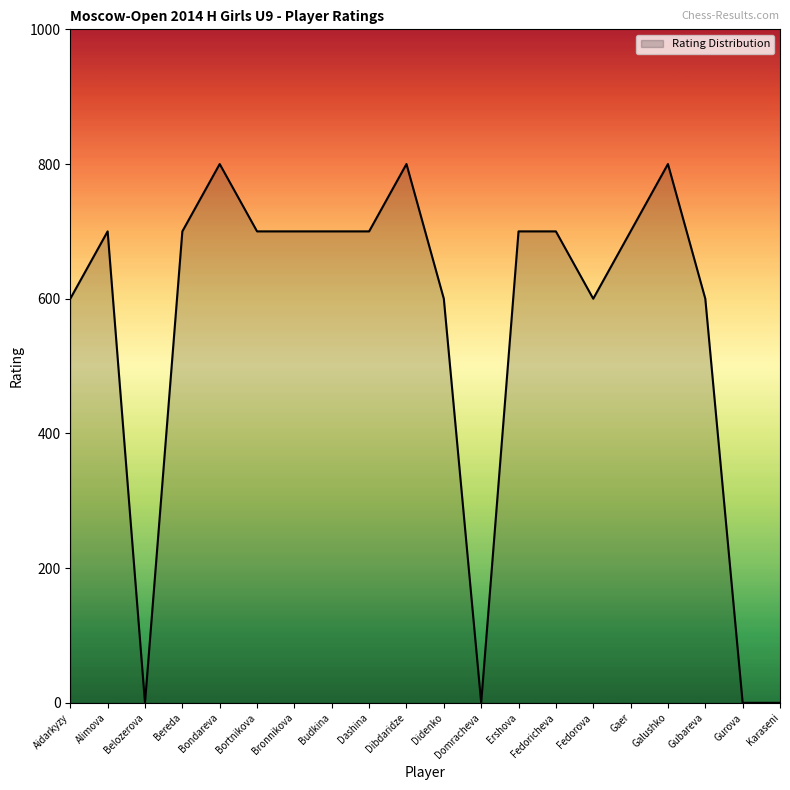

What is the greatest value displayed?

800